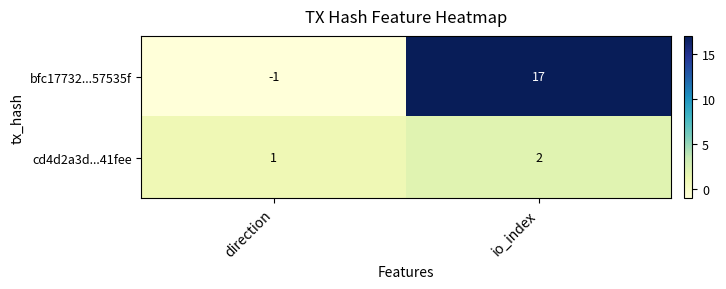

Reading left to right, transcribe all the data shown in this chart.

bfc17732...57535f: -1	17
cd4d2a3d...41fee: 1	2